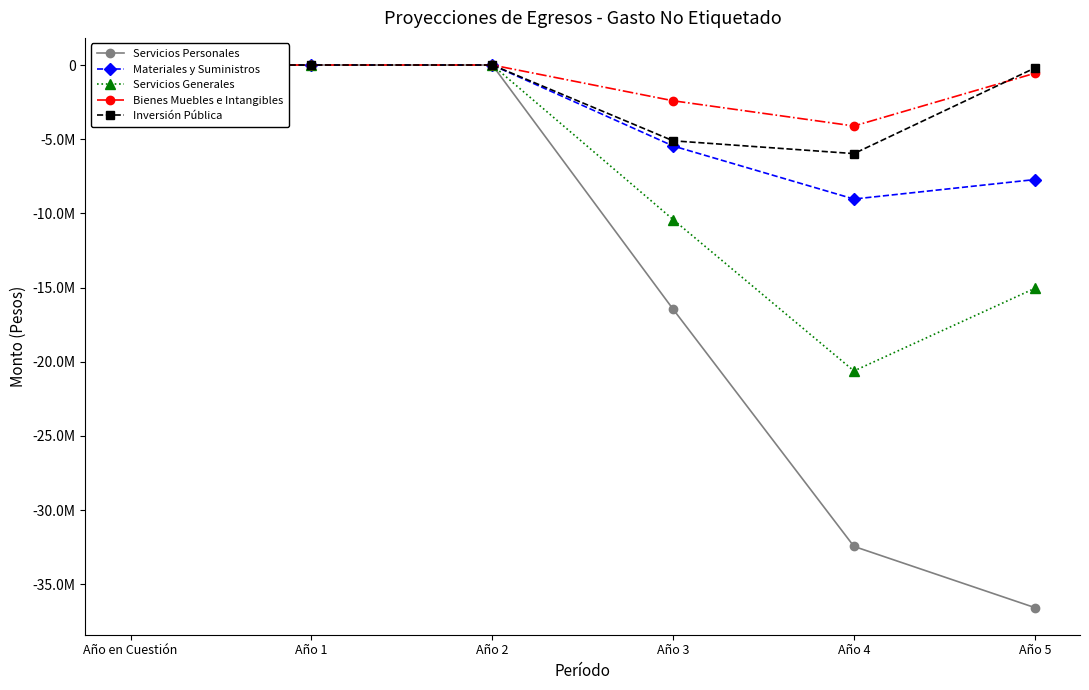

What is the label of the 1st point from the left?

Año en Cuestión